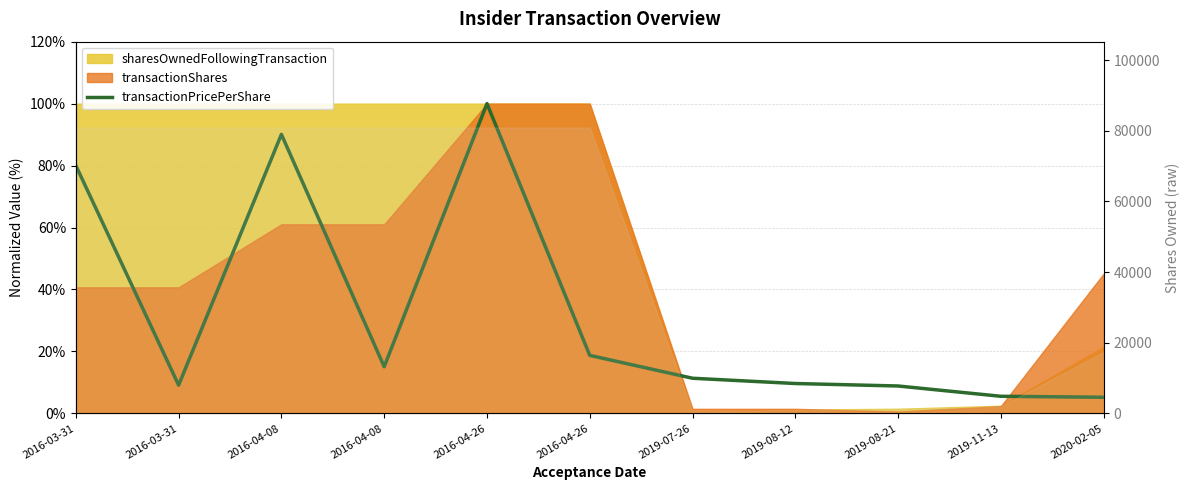

How many lines are shown in the chart?

1